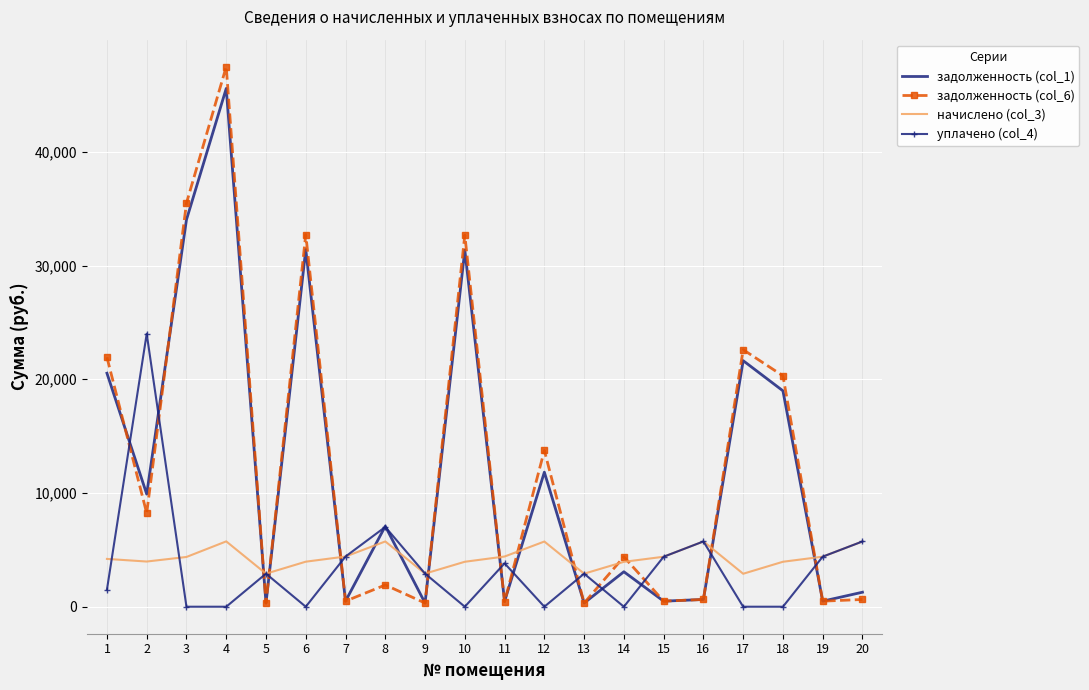

True or false: задолженность (col_6) and уплачено (col_4) intersect in this chart.

True